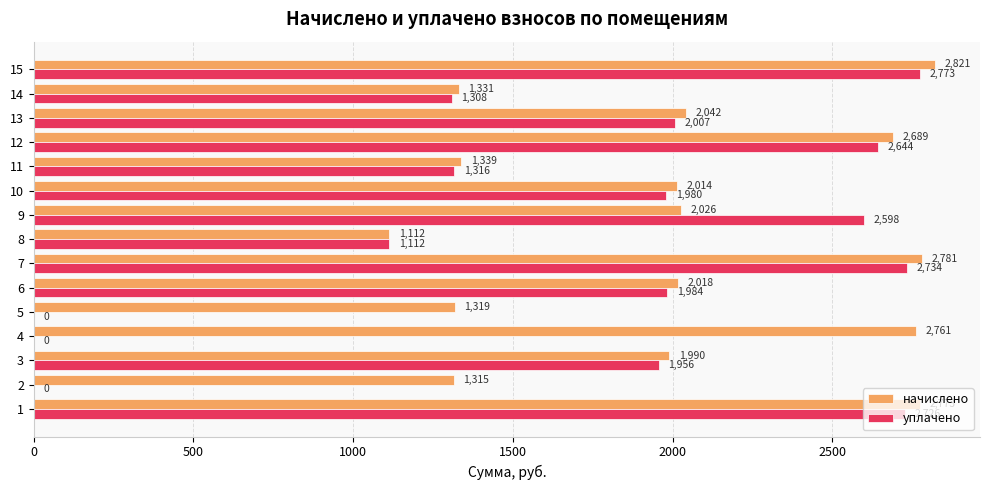

Is the value of начислено at 1 greater than the value of уплачено at 10?

Yes